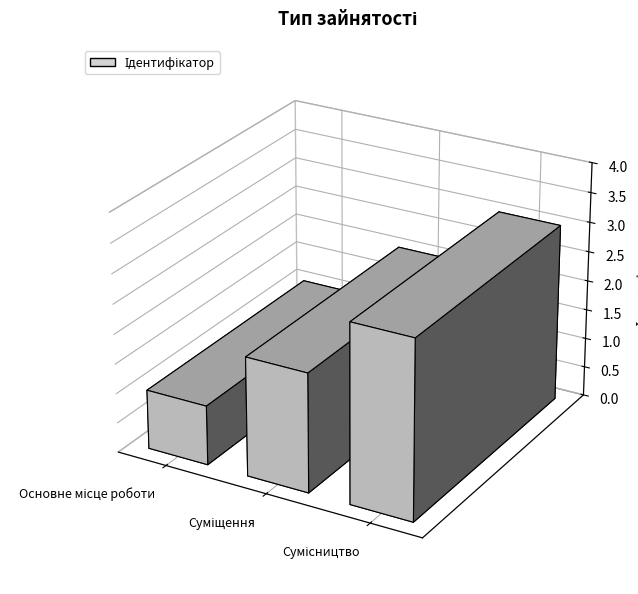

What position from the right is Сумісництво?

1